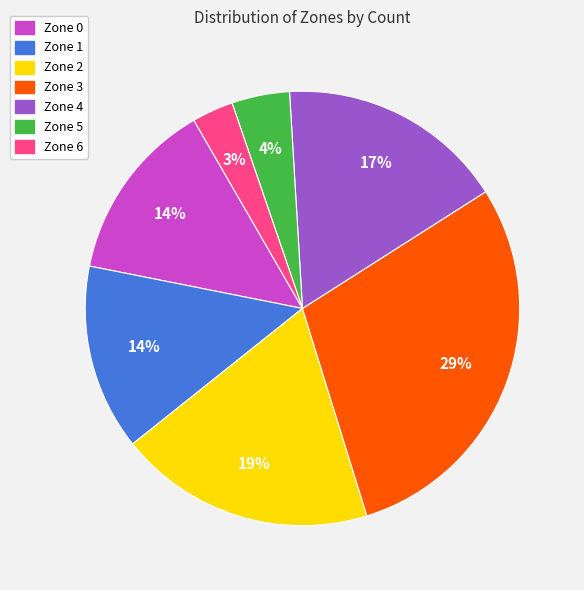

Is there a majority slice in this chart?

No